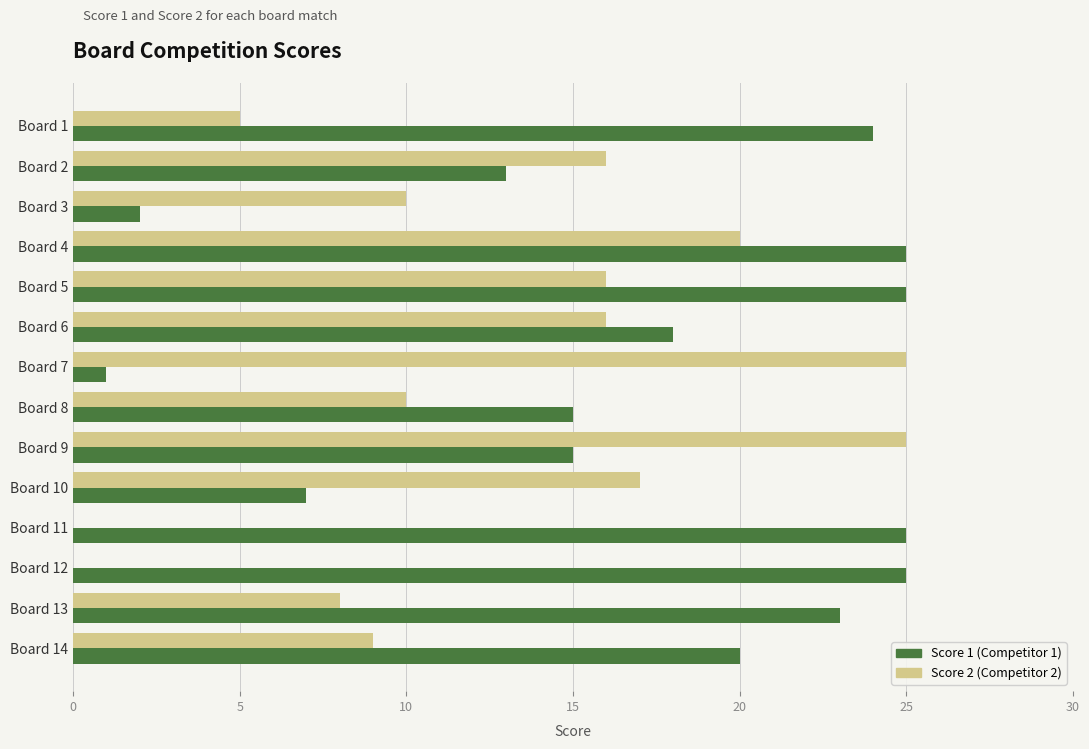

What is the greatest value displayed?

25